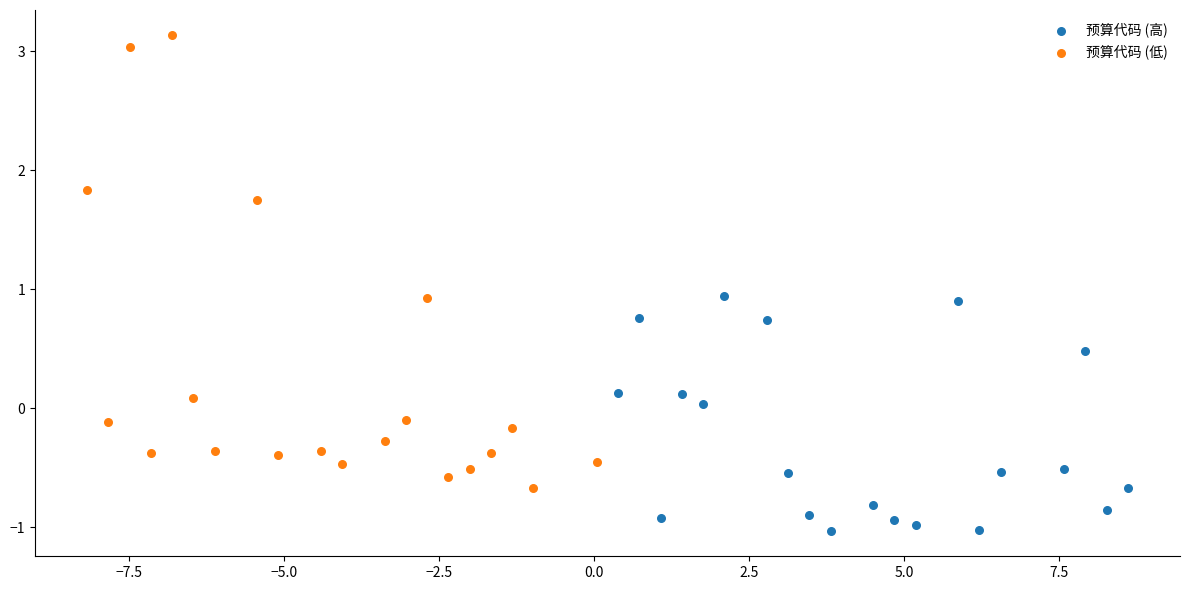

Which series has the largest Y range (max minus min)?

预算代码 (低)